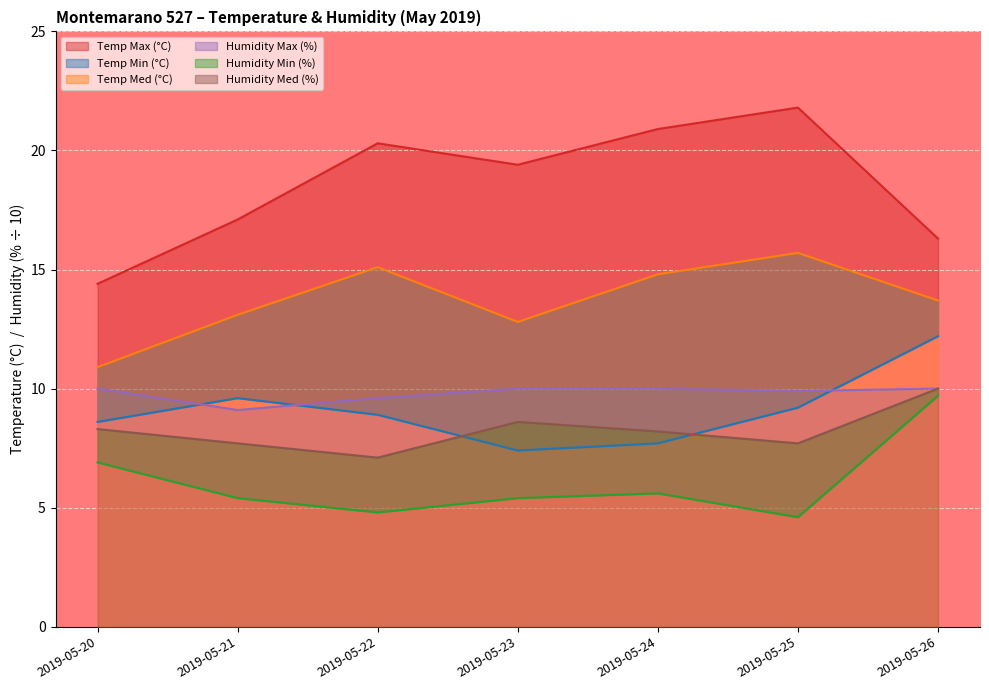

At which label does Temp Max (°C) first exceed 19?

2019-05-22